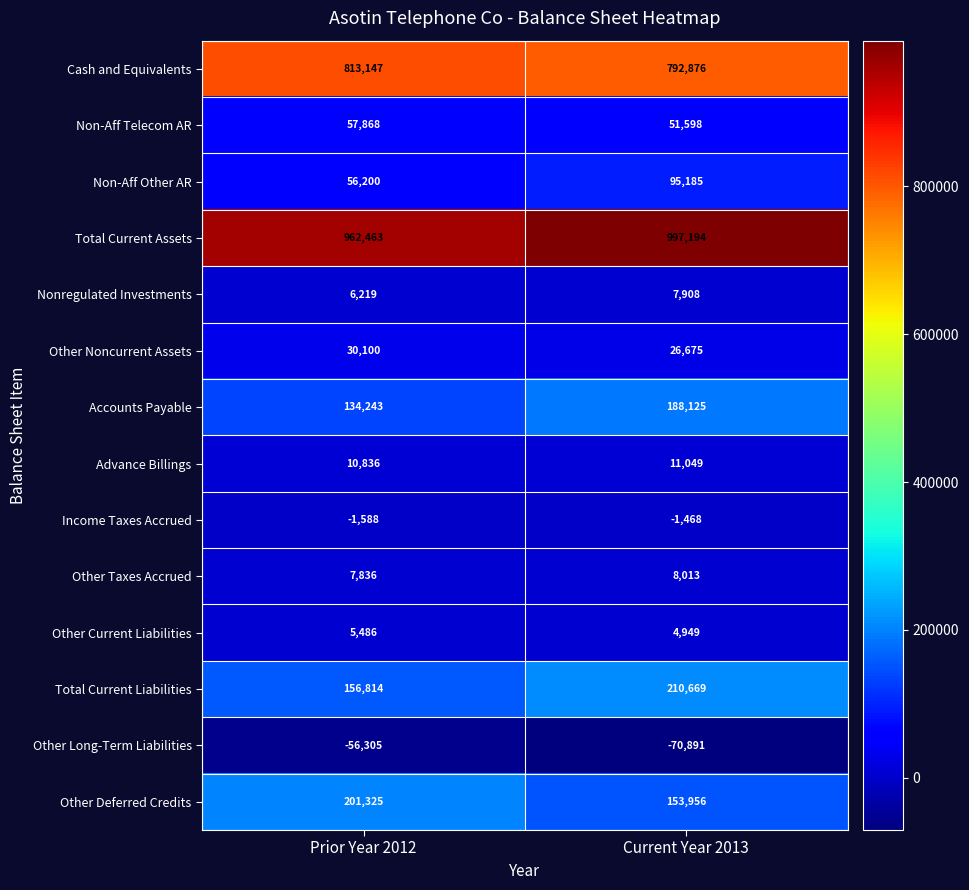

What is the spread (max minus min) of values at Prior Year 2012?

1018768